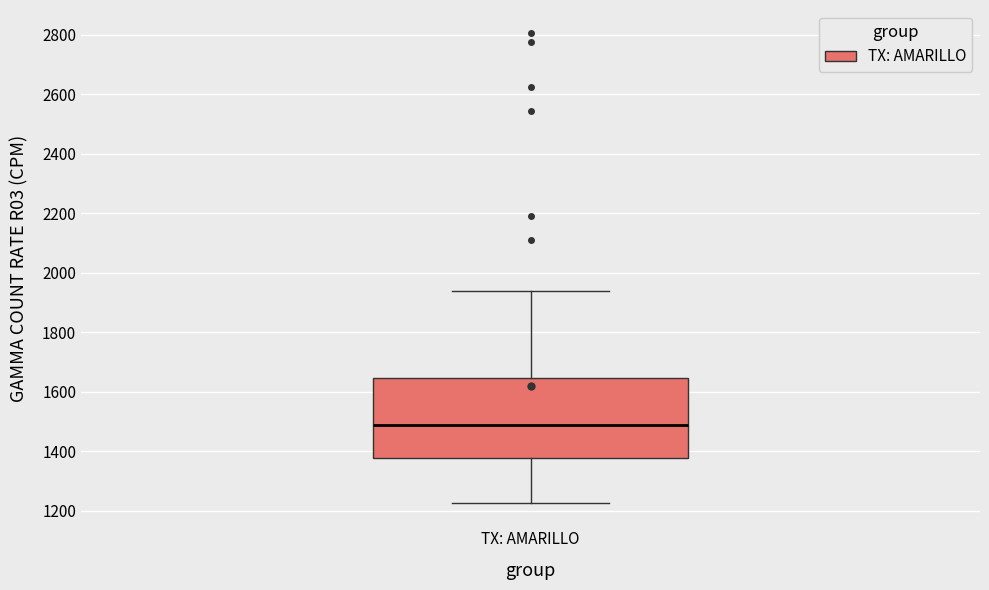

Where does the median line of the box for TX: AMARILLO sit on the y-axis? The values are not printed on the chart, so give them approximately, as read against the axis.

1480